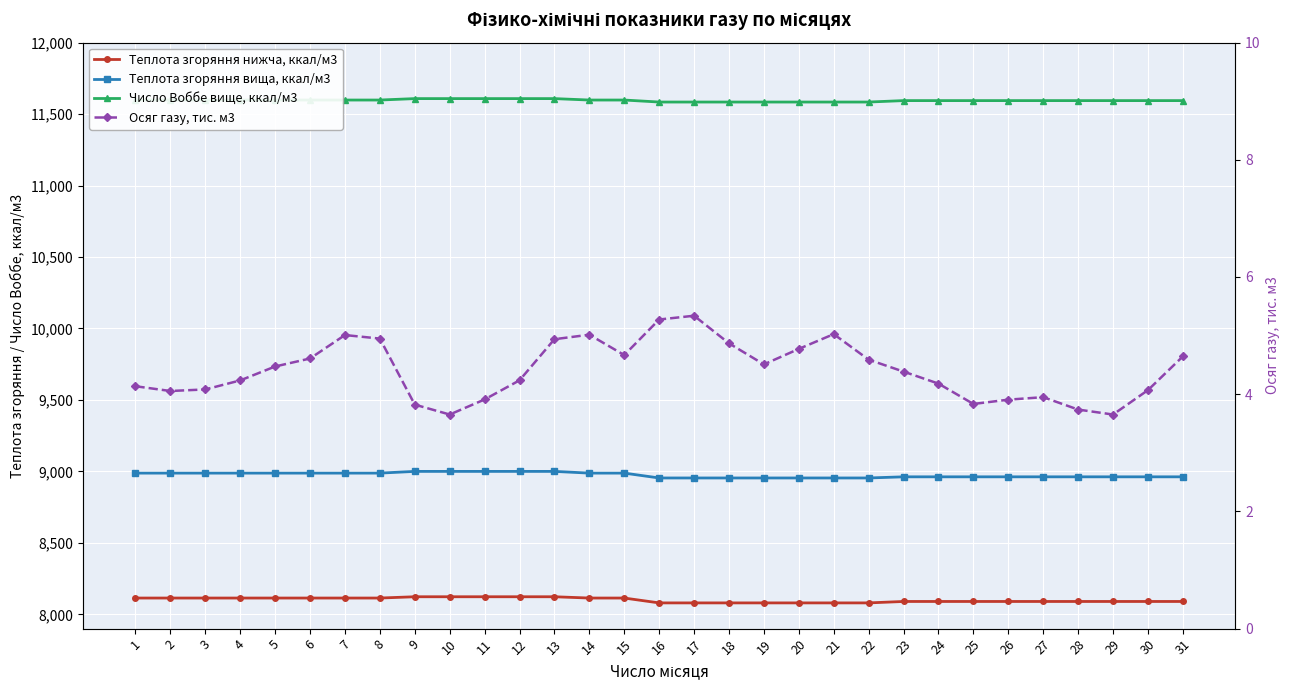

True or false: Теплота згоряння нижча, ккал/м3 has more than 2 points higher than both neighbors.

False